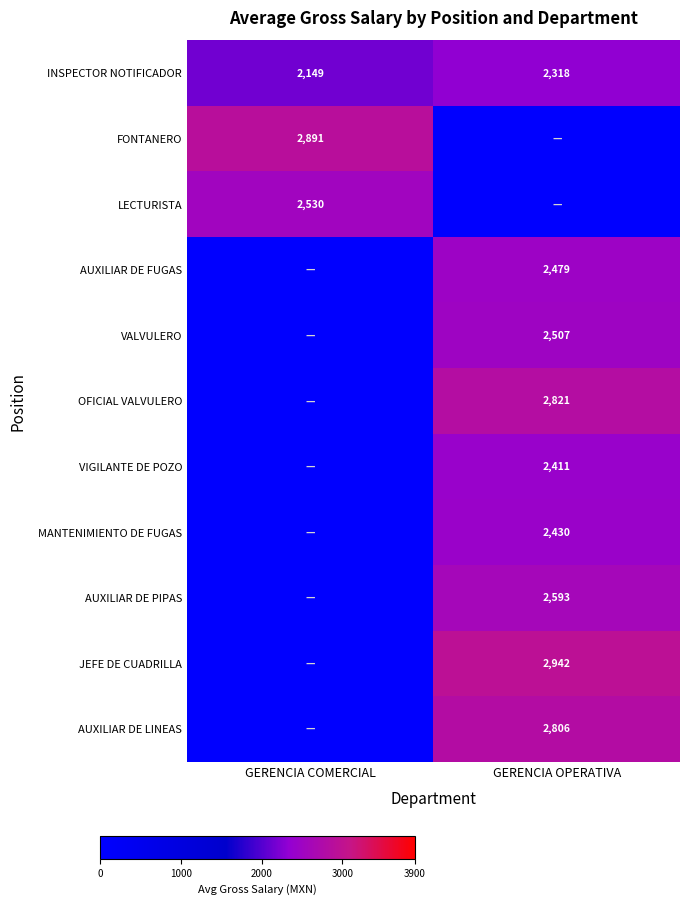

At which label is INSPECTOR NOTIFICADOR closest to 2233?

GERENCIA COMERCIAL